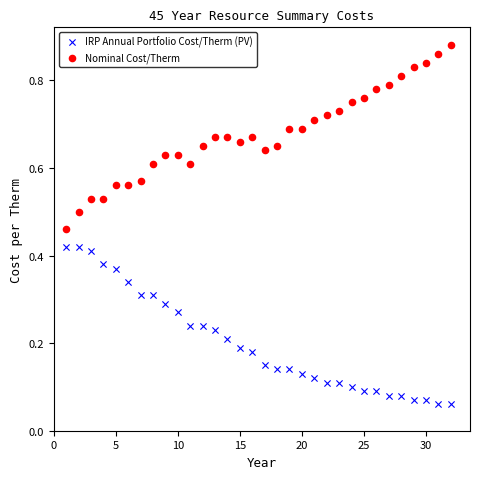

What are all the series names shown in the legend?

IRP Annual Portfolio Cost/Therm (PV), Nominal Cost/Therm